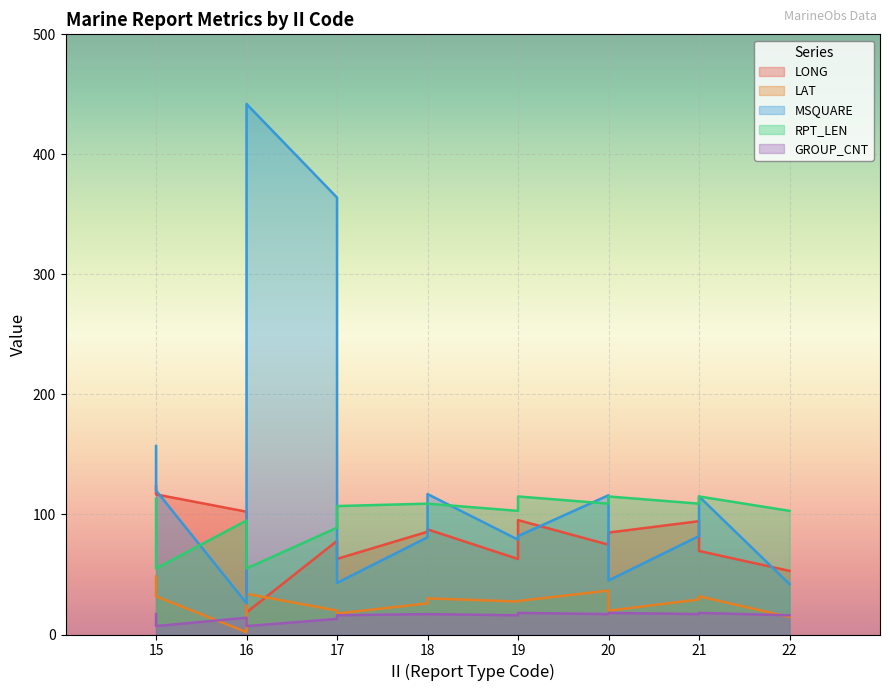

What is the value of the GROUP_CNT point at the 11th from the left?

17.0